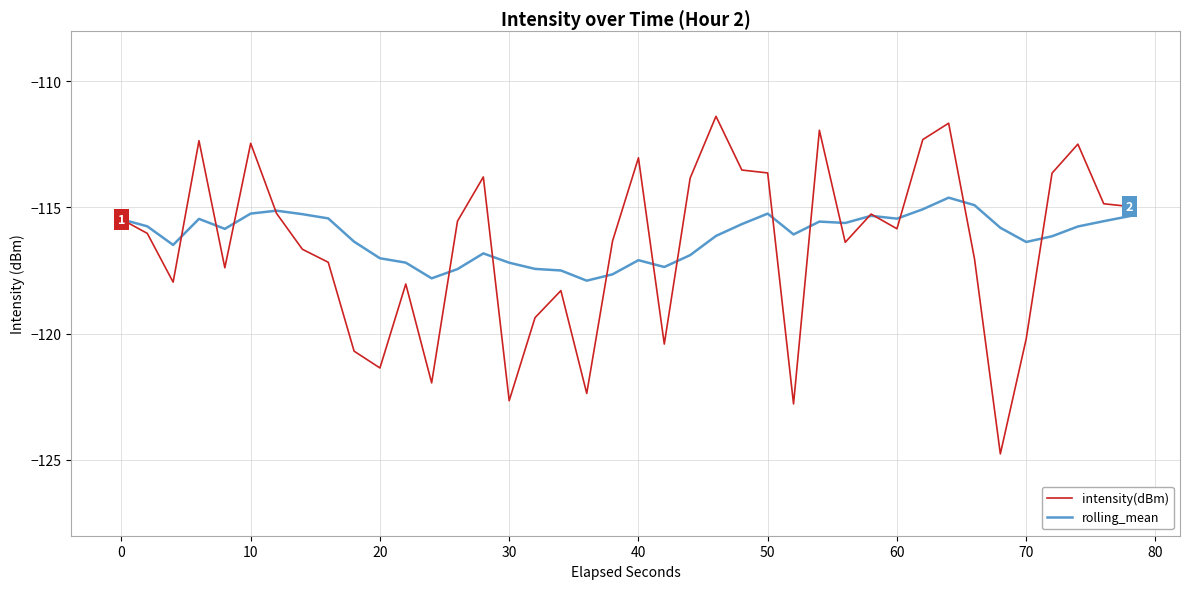

Which series has the largest range (max minus min)?

intensity(dBm)